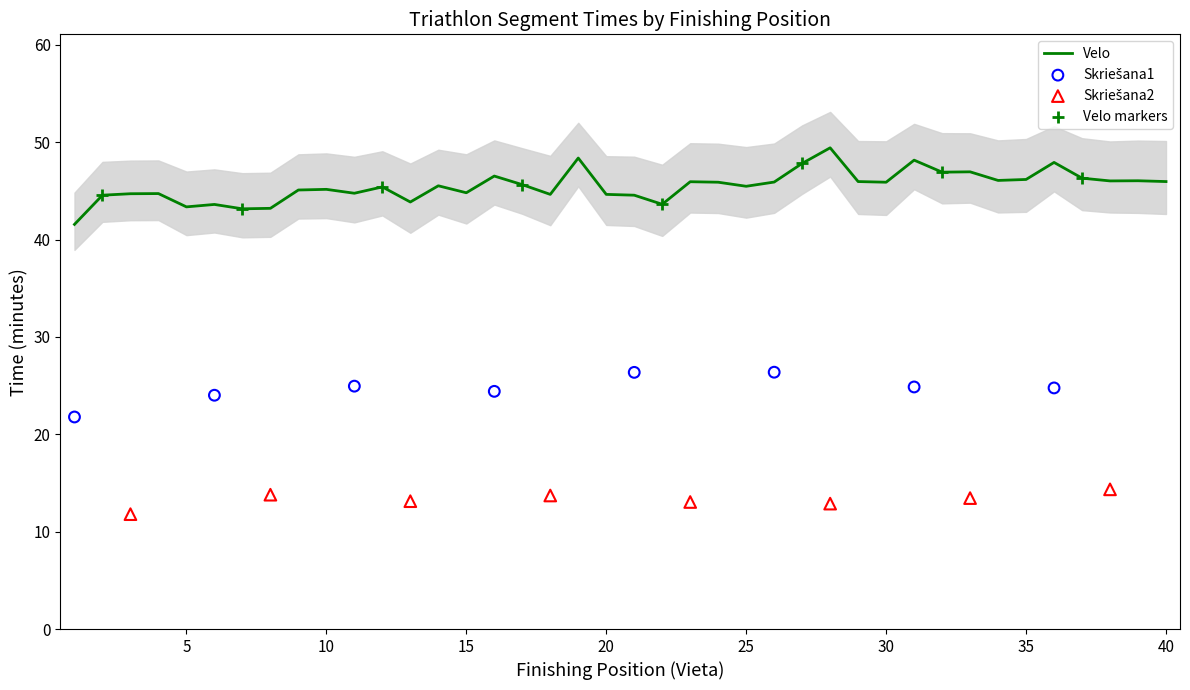

Is the value of Vieta at 29 greater than the value of Skriešana2_min at 6?

Yes